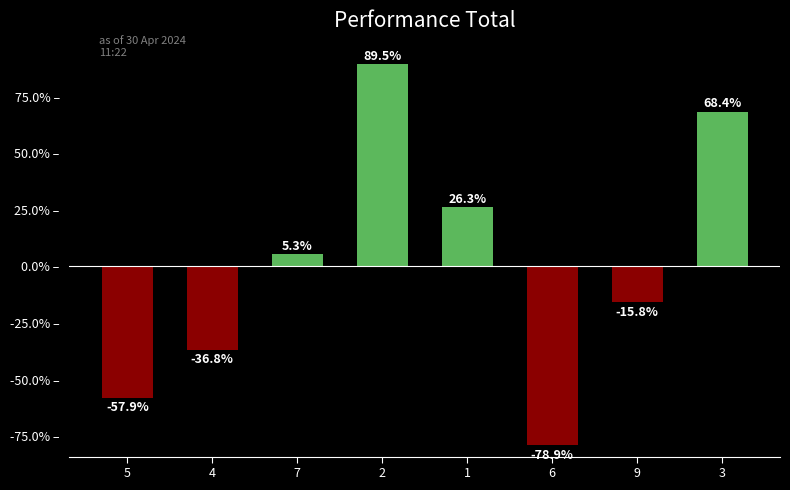

Between 4 and 5, which is larger?

4